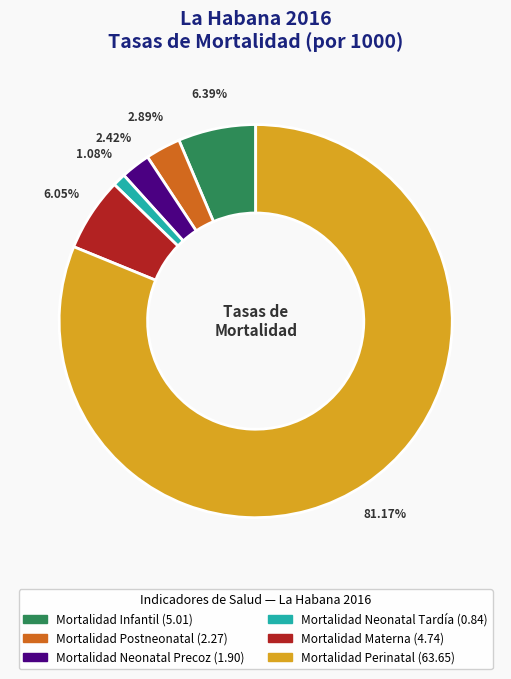

Approximately how many times larger is the value at Mortalidad Postneonatal compared to Mortalidad Infantil?

0.5